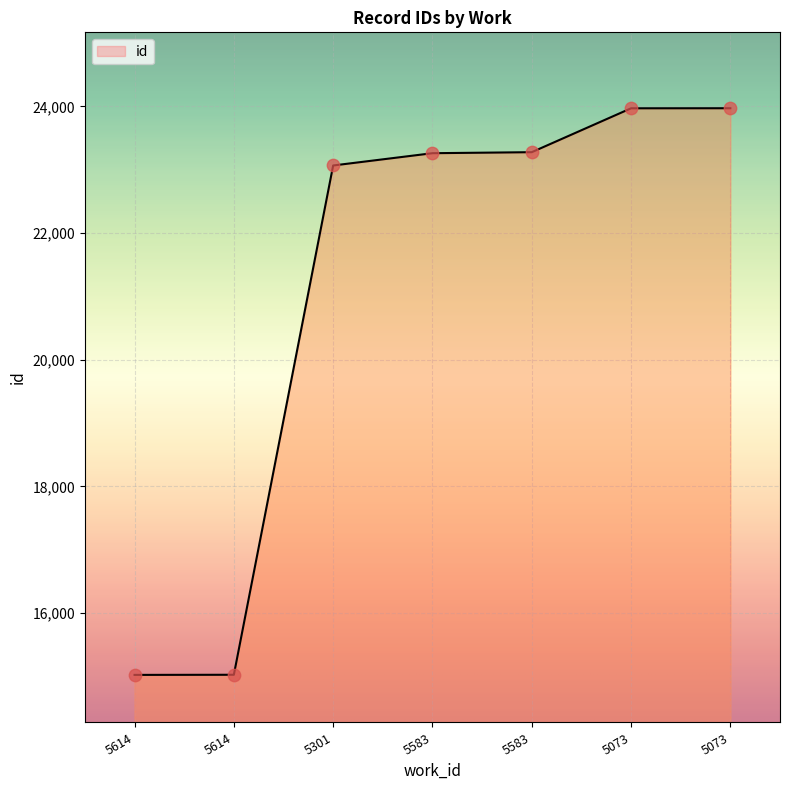

How many lines are shown in the chart?

1